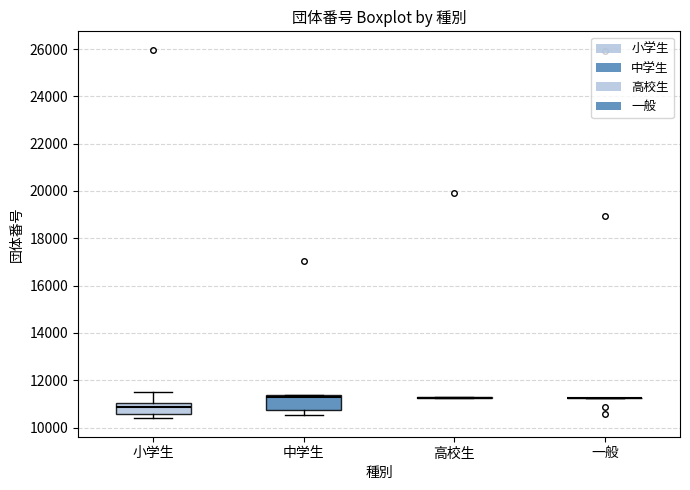

Reading left to right, read every box against the y-axis: the position of its median line, the range the box covers, and the ends of its whiskers. The values are not printed on the chart, so give them approximately, as read against the axis.

小学生: median 10800, box 10600 to 11000, whiskers 10400 to 11600
中学生: median 11200, box 10800 to 11400, whiskers 10600 to 11400
高校生: box collapsed to a line at 11200, whiskers 11200 to 11200
一般: box collapsed to a line at 11200, whiskers 11200 to 11200